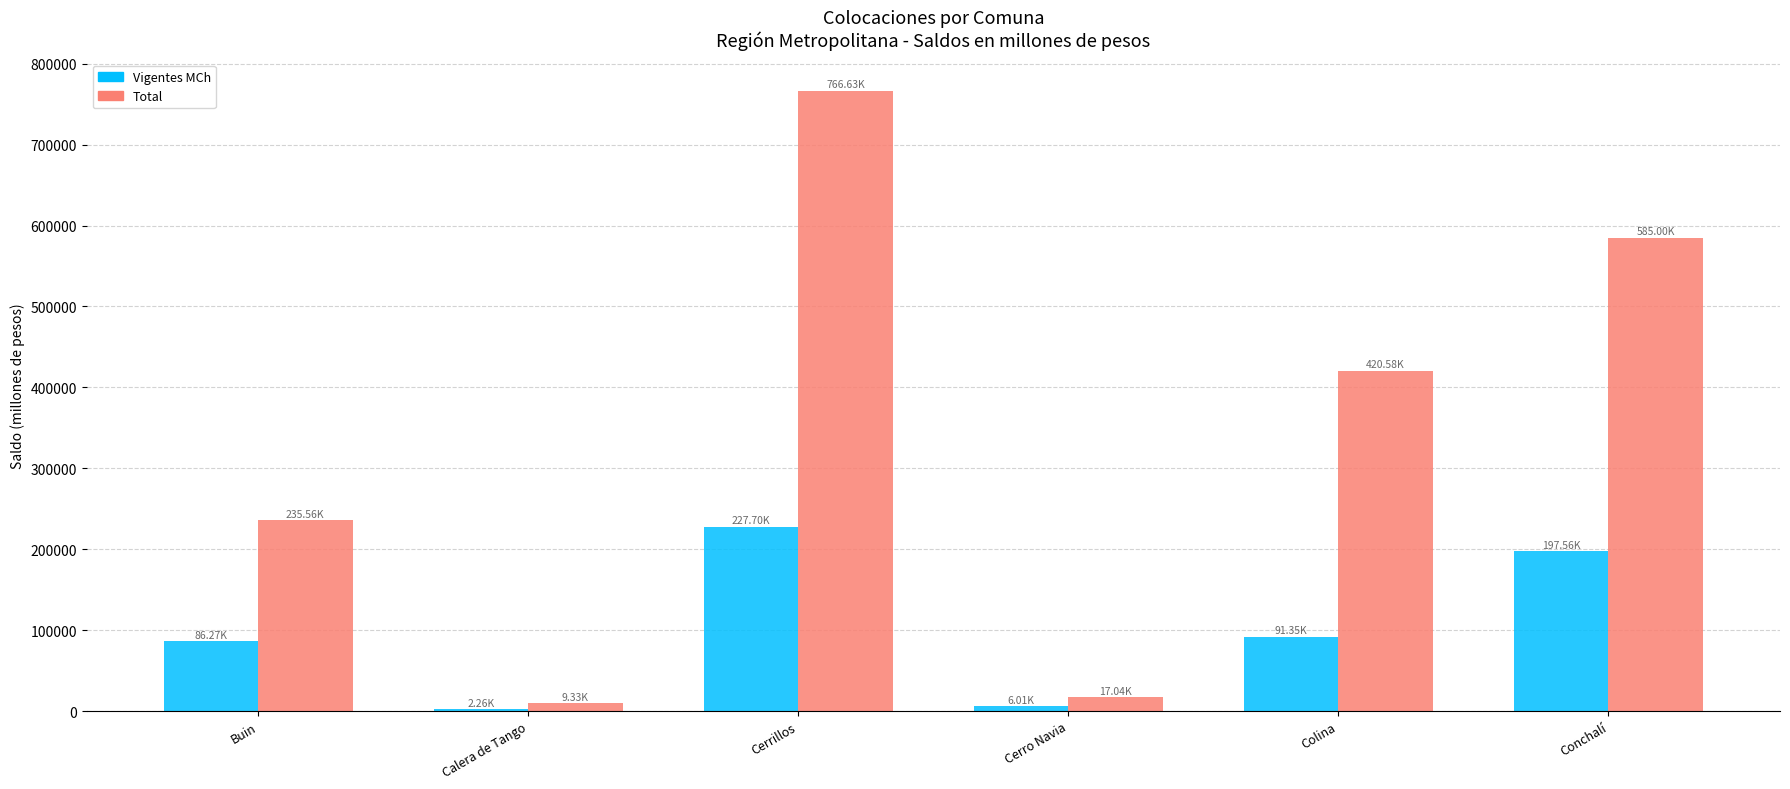

Which category has the highest value across all series?

Cerrillos